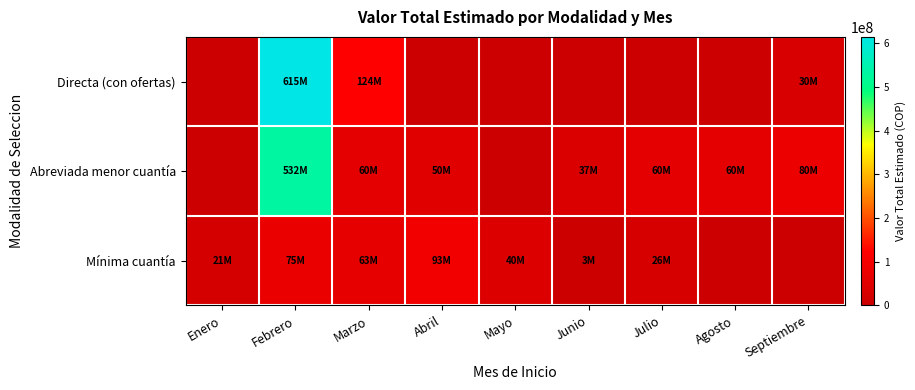

At how many categories does at least one series exceed 30832202?

8